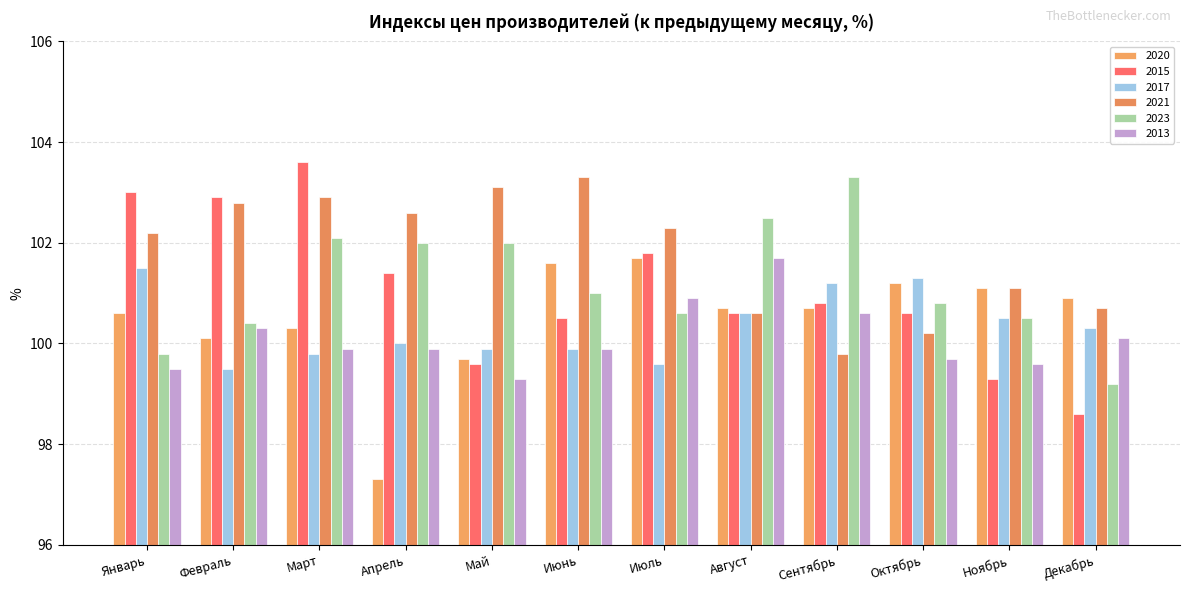

What is the value of the 2021 bar at the 4th from the left?

102.6